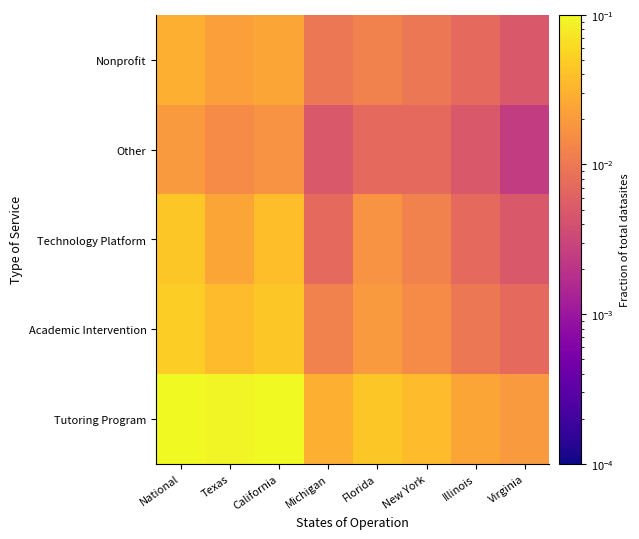

How many categories are shown in the chart?

8